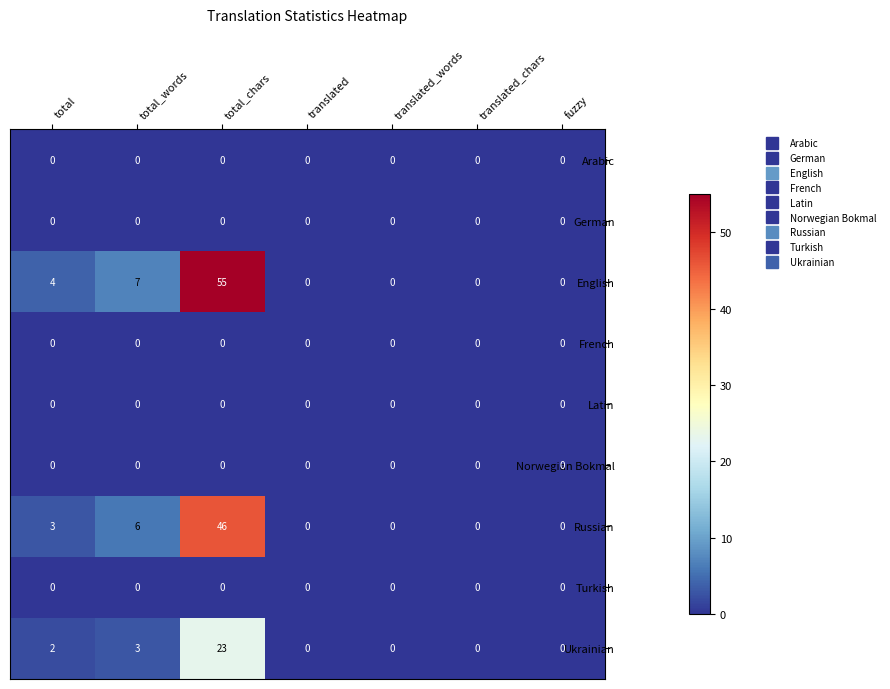

What is the greatest value displayed?

55